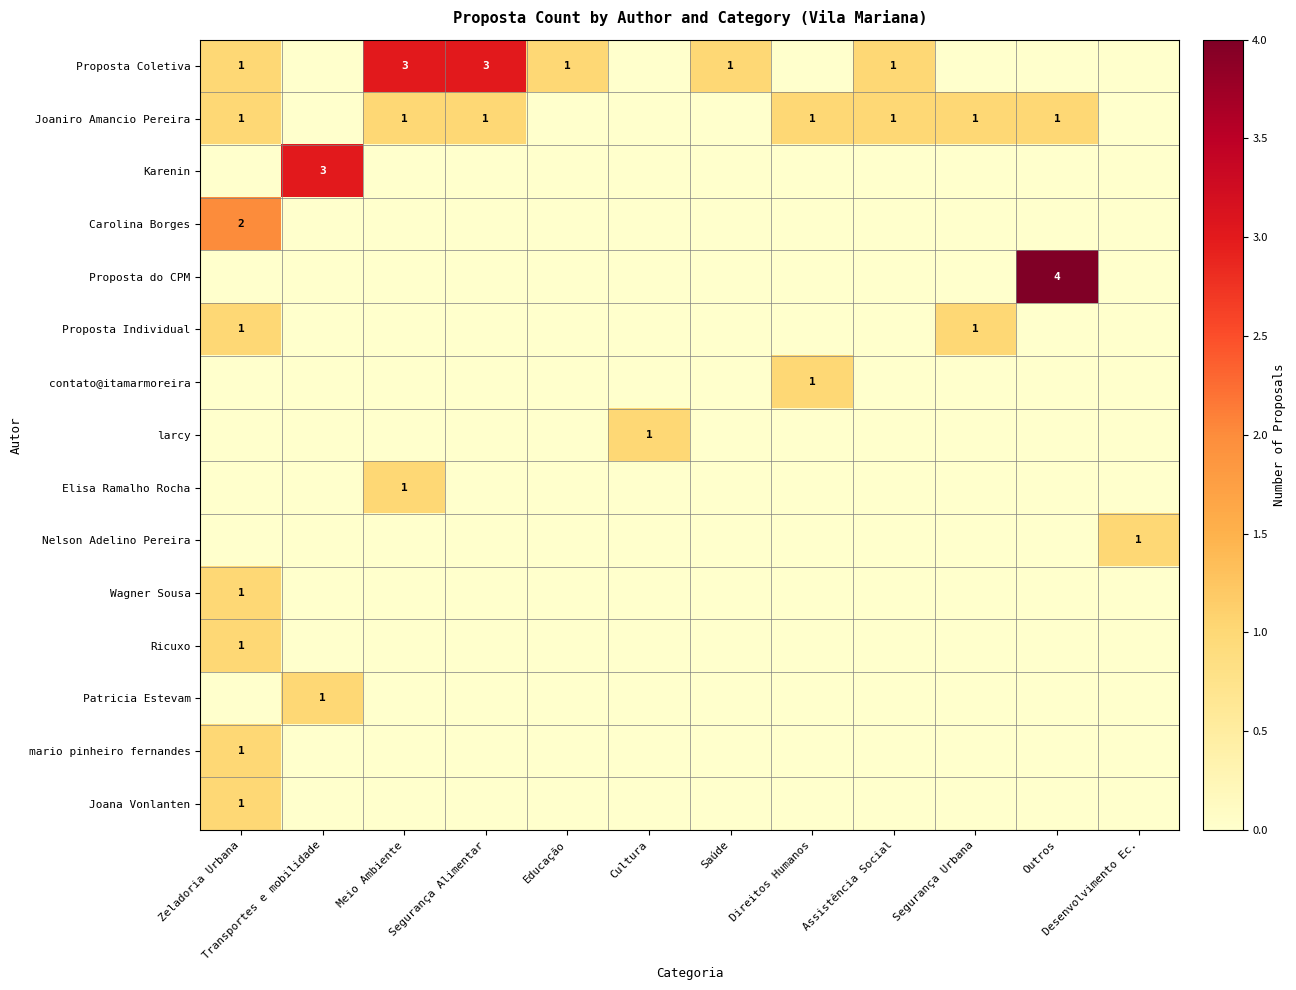

Is it true that Nelson Adelino Pereira equals 1 at Transportes e mobilidade?

False